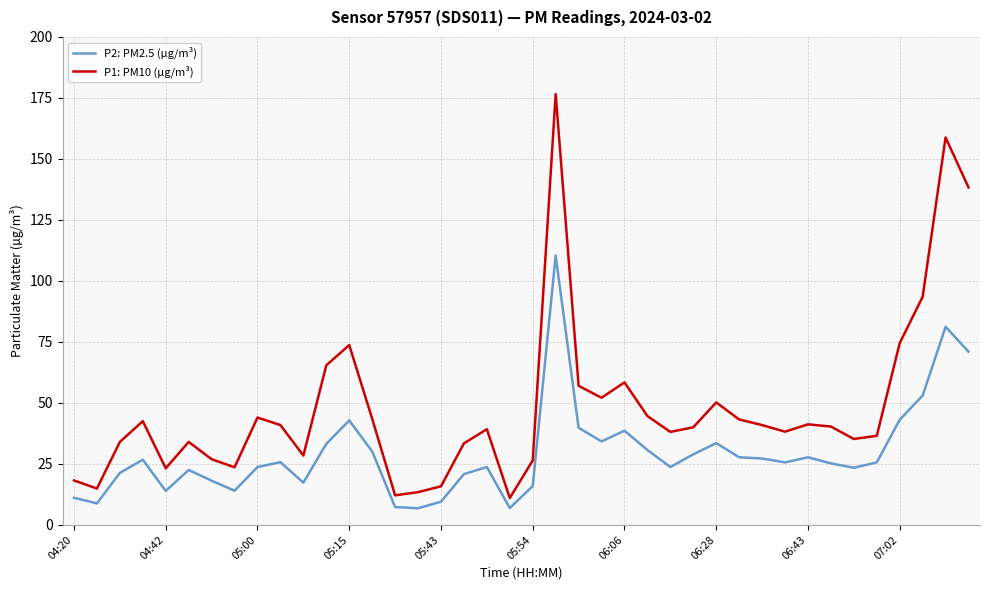

At how many categories does at least one series exceed 53?

9